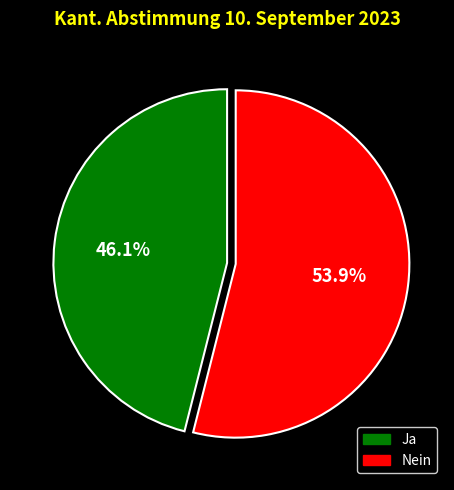

Between Ja and Nein, which is larger?

Nein